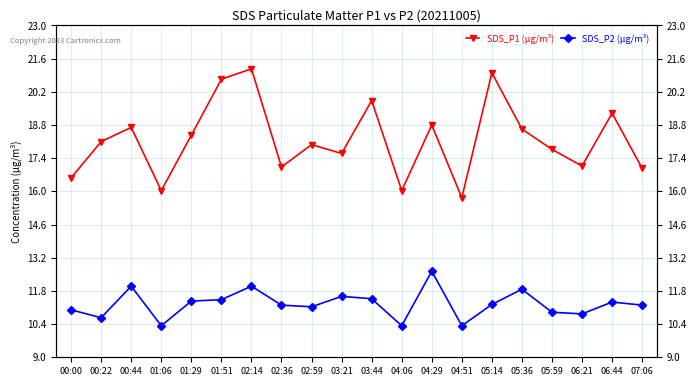

What is the difference between the highest and lowest values at 01:51?

9.3